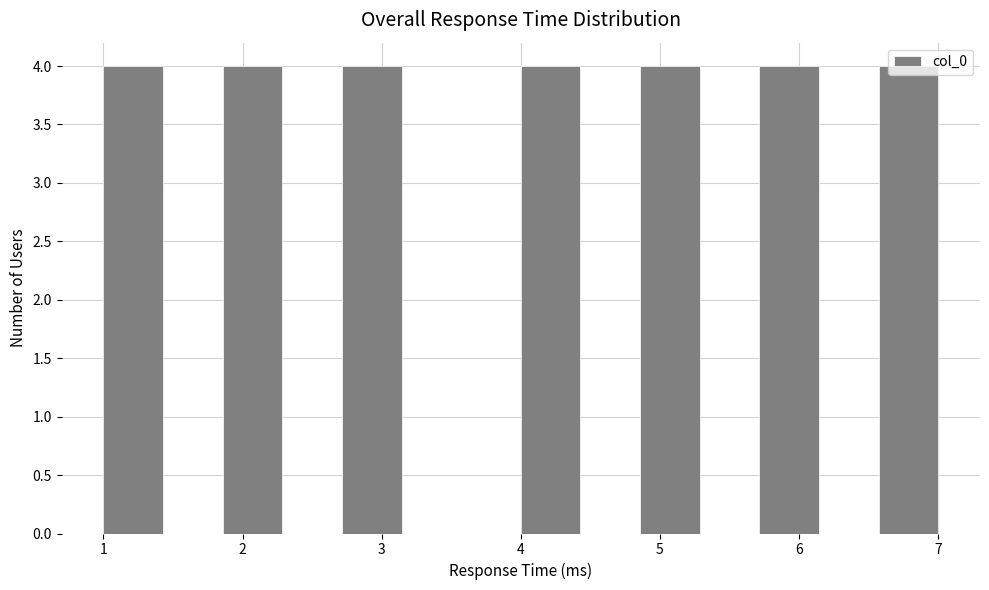

Reading left to right, list every bar in this chart as the range it spans on the x-axis followed by its height. Neither the bar edges nor the heights are printed on the chart, so give them approximately, as read against the axes.

1.0 to 1.4: 4
1.4 to 1.9: 0
1.9 to 2.3: 4
2.3 to 2.7: 0
2.7 to 3.1: 4
3.1 to 3.6: 0
3.6 to 4.0: 0
4.0 to 4.4: 4
4.4 to 4.9: 0
4.9 to 5.3: 4
5.3 to 5.7: 0
5.7 to 6.1: 4
6.1 to 6.6: 0
6.6 to 7.0: 4